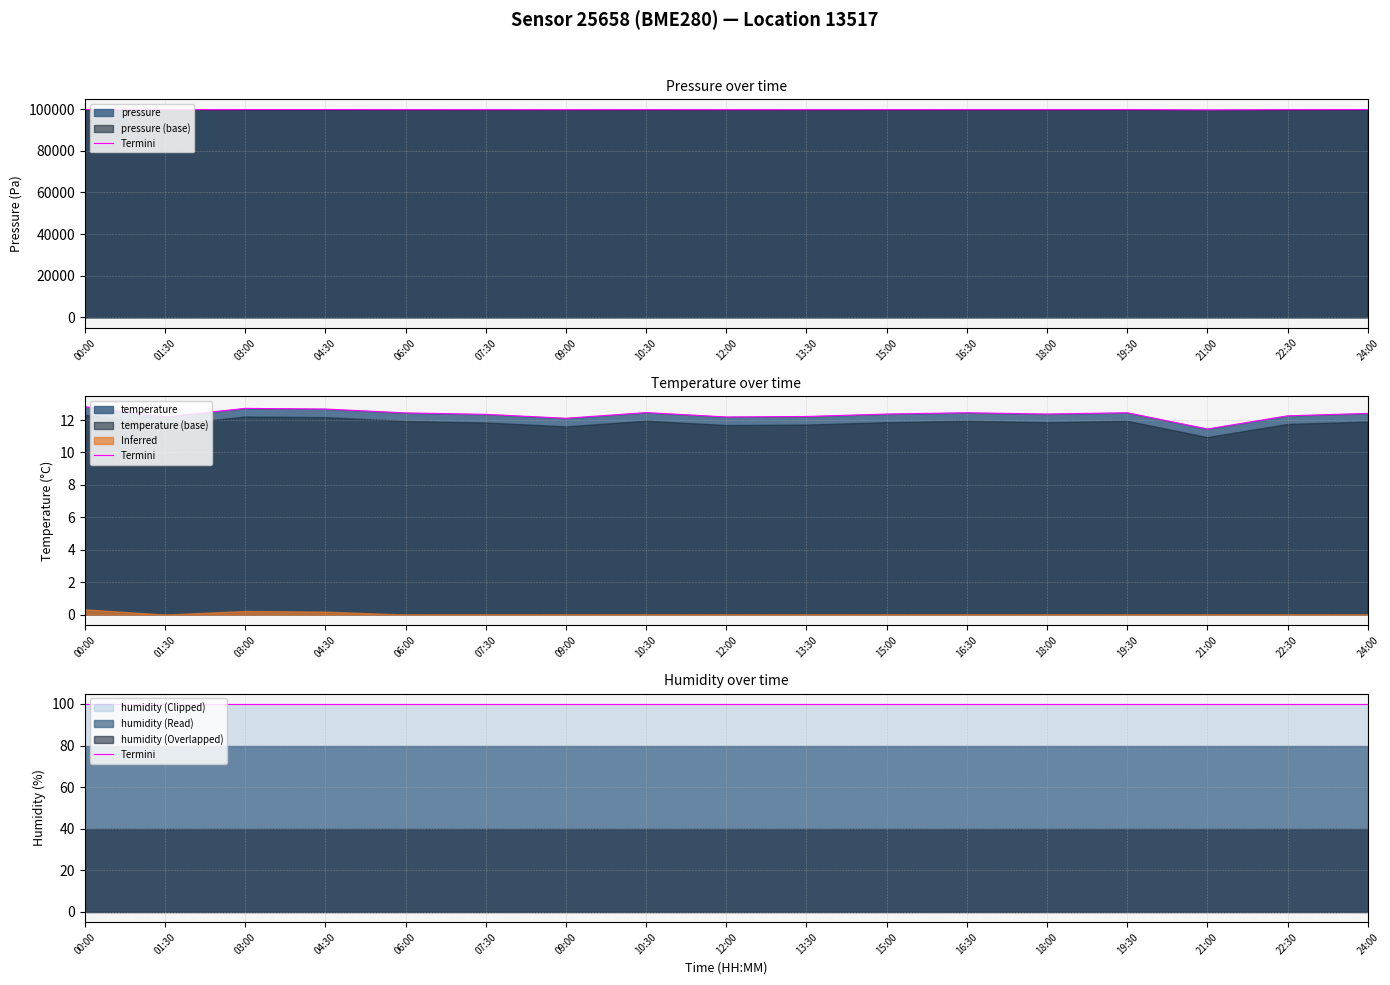

At which label does pressure reach its minimum?

21:00